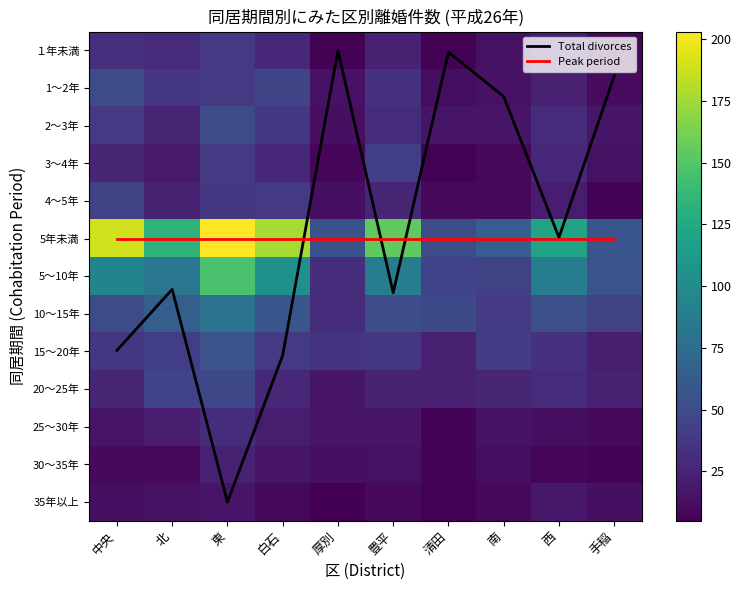

At which category is the sum across all series the highest?

東